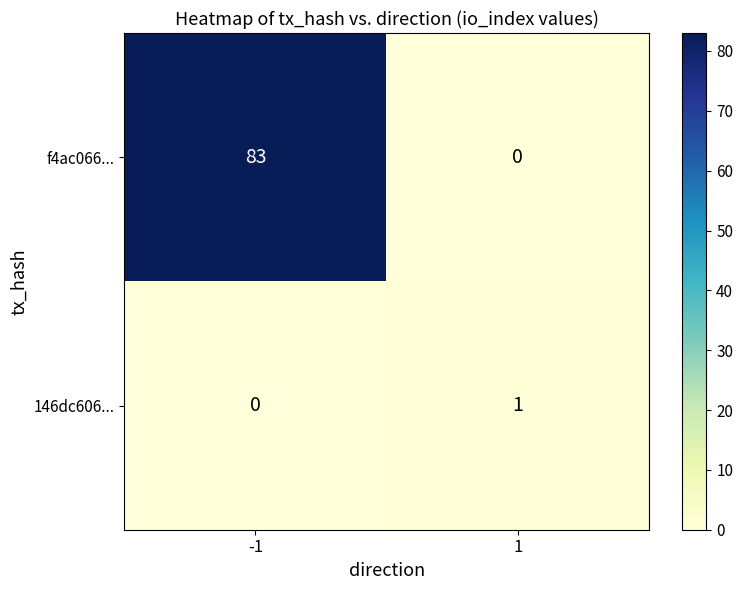

Reading left to right, extract all data points from this chart.

f4ac066...: 83	0
146dc606...: 0	1